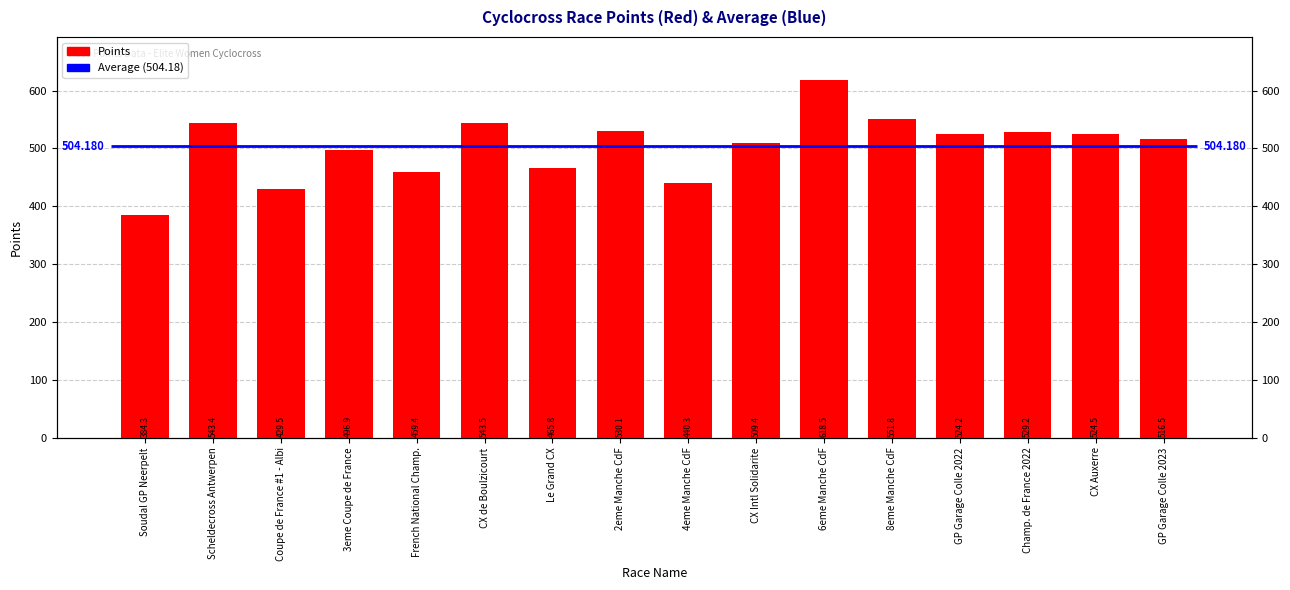

The chart shows a value of 812.1 at Champ. de France 2022. True or false?

False